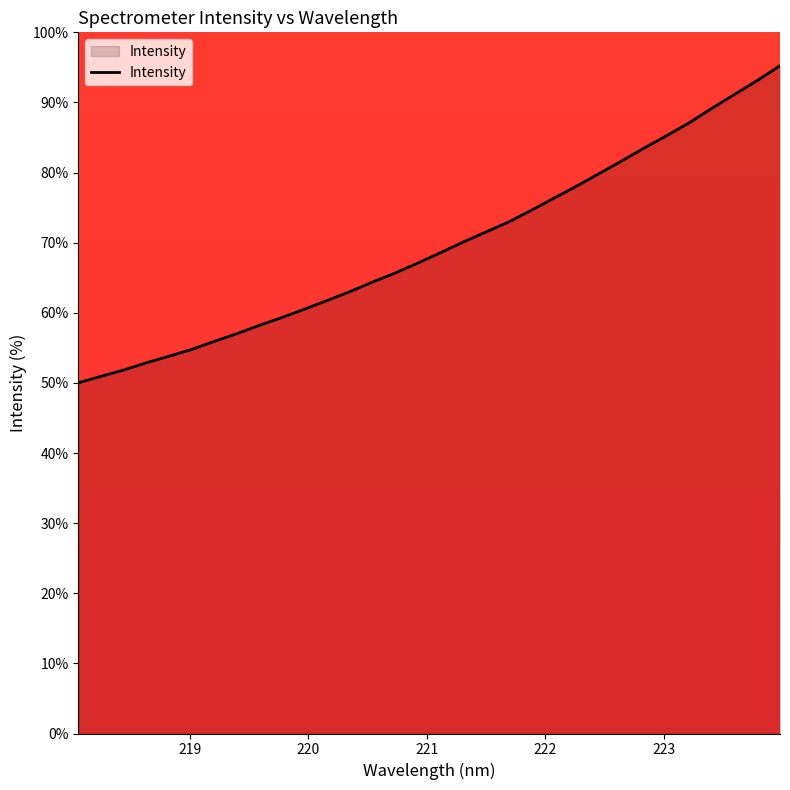

What is the maximum value shown in the chart?

95.2